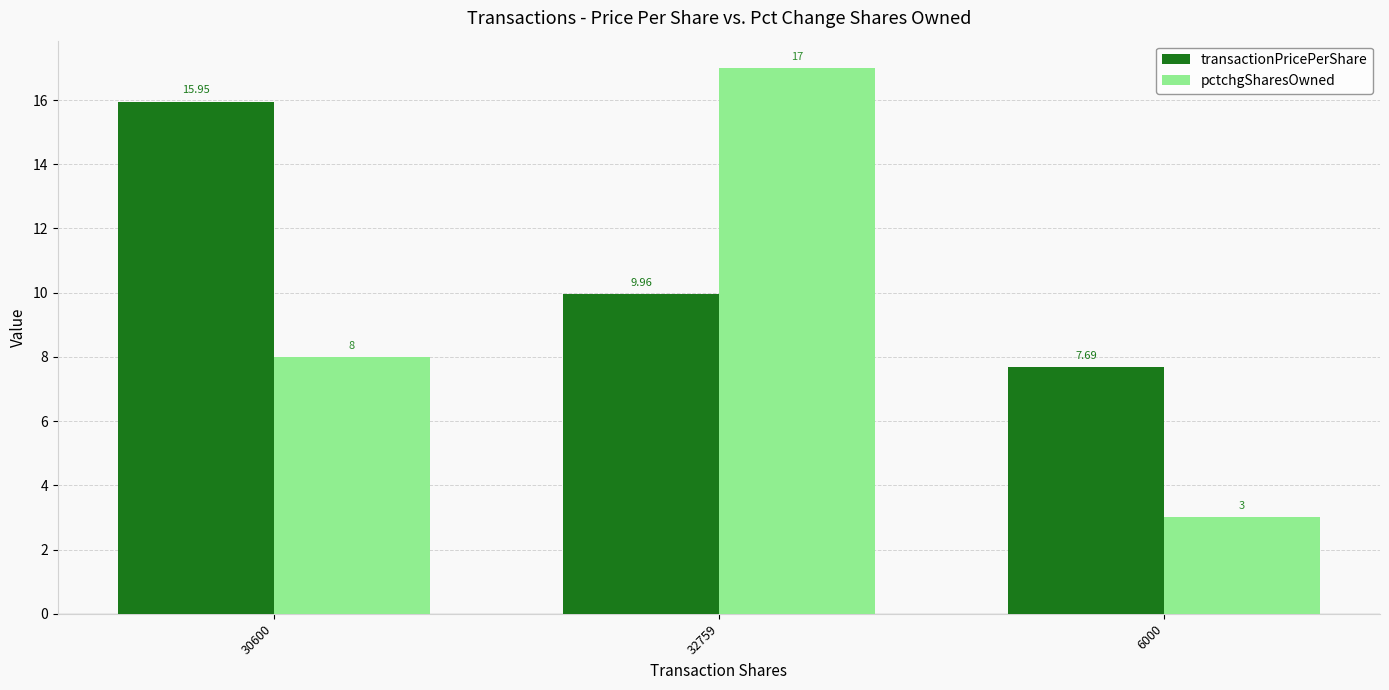

At 32759, list the series in order from largest to smallest.

pctchgSharesOwned, transactionPricePerShare